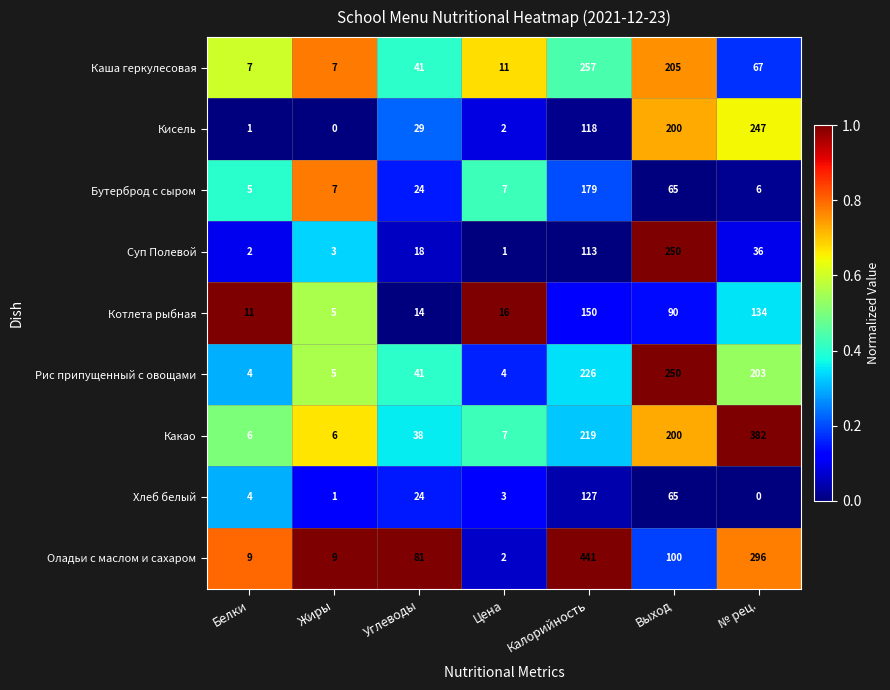

What is the sum of all Каша геркулесовая values?

595